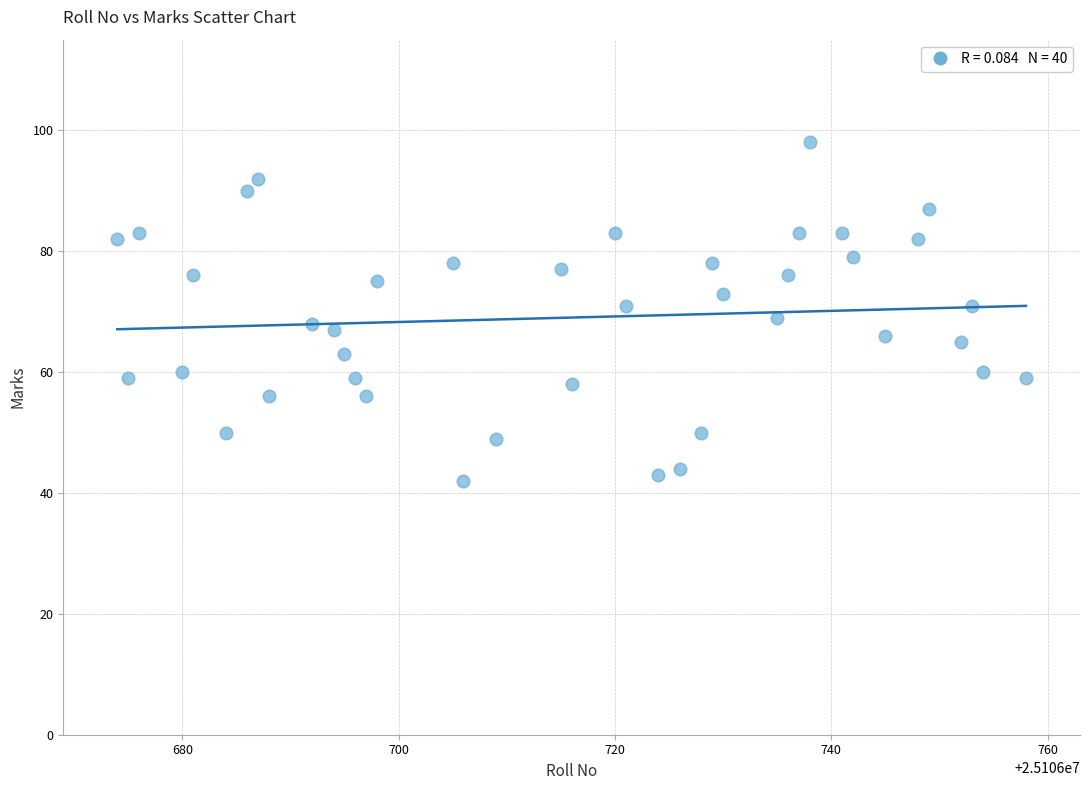

What is the range of Y values (max minus min)?

56